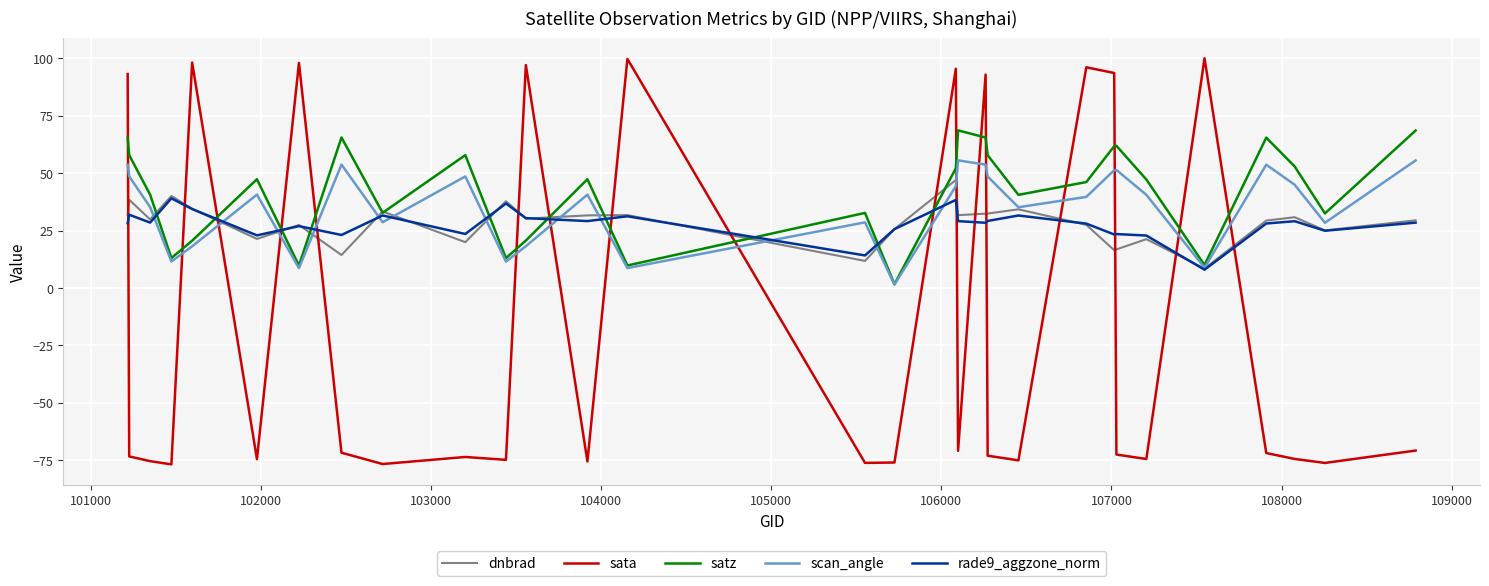

Which series has the largest range (max minus min)?

sata